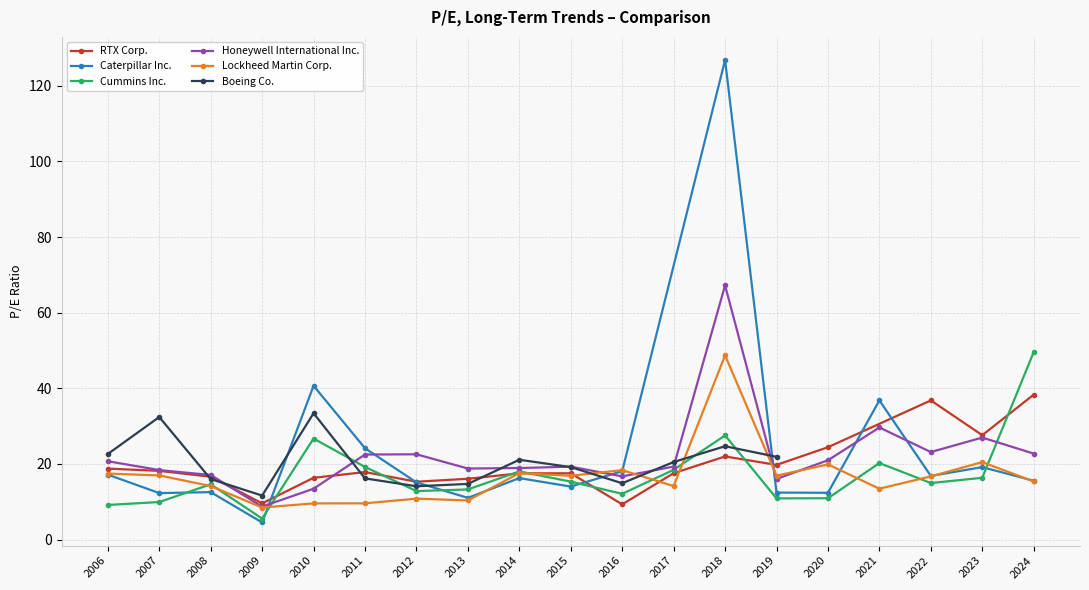

Is the value of Cummins Inc. at 2019 greater than the value of Honeywell International Inc. at 2013?

No